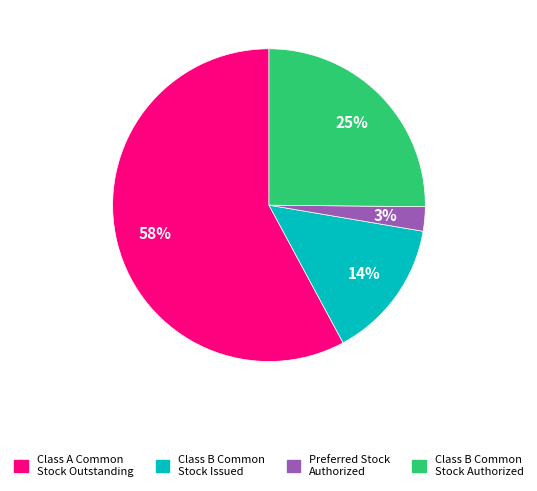

What is the majority slice?

Class A Common Stock Outstanding